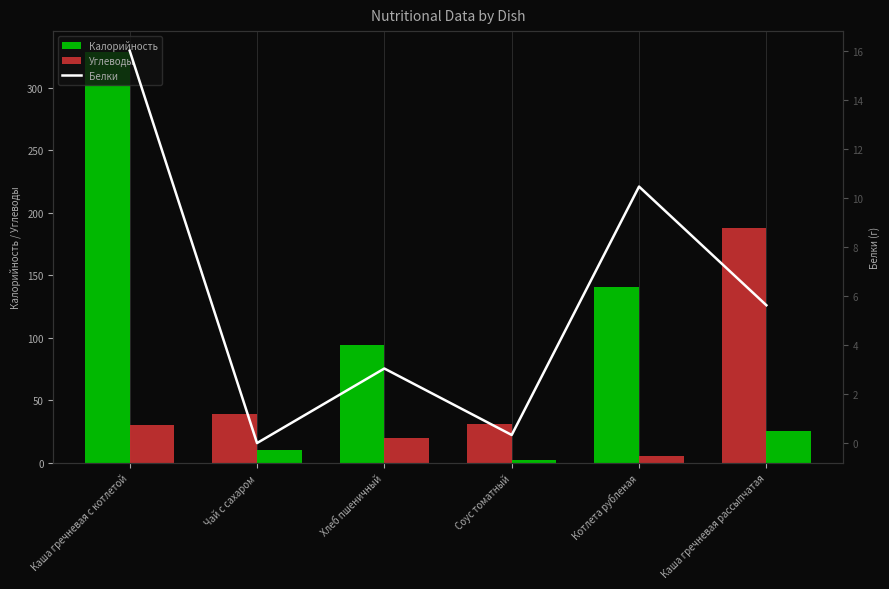

What is the difference between the Калорийность values at Хлеб пшеничный and Чай с сахаром?

55.0